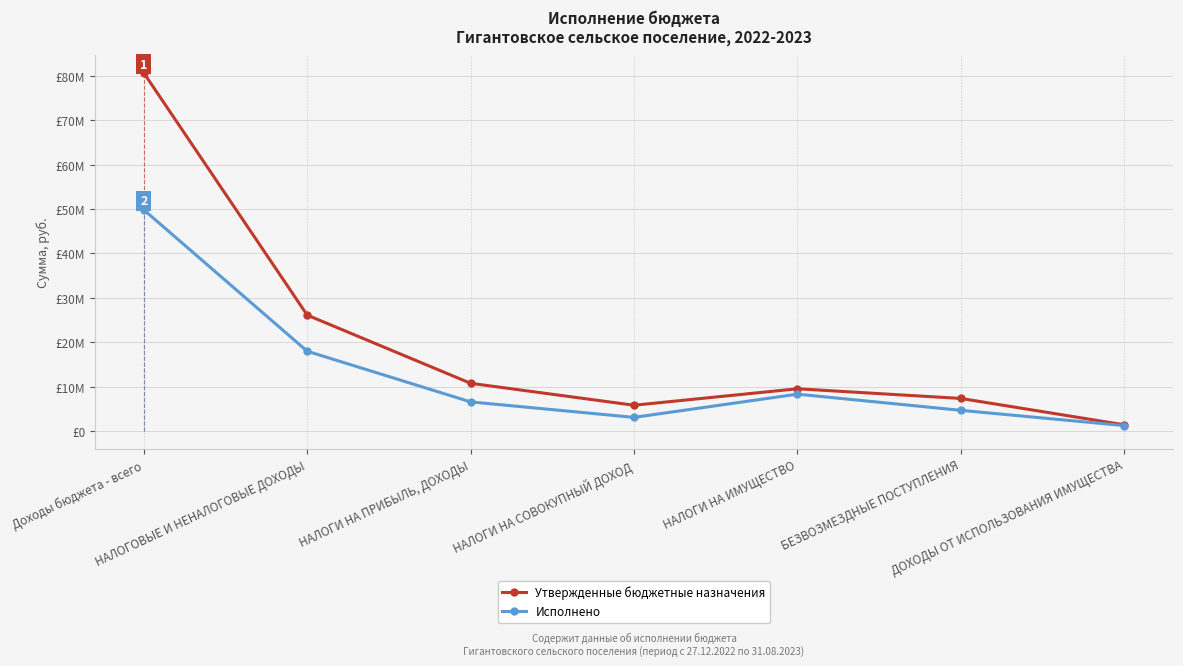

Does the chart have visible grid lines?

Yes